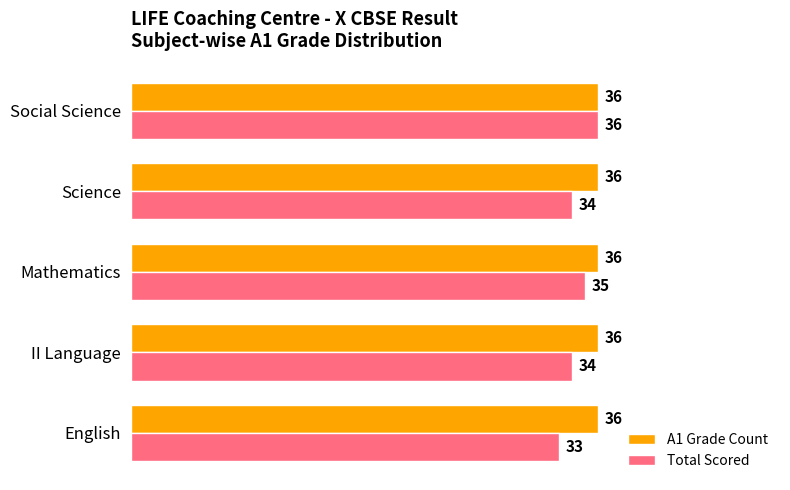

Count the Total Scored values in the range 34 to 35.

3